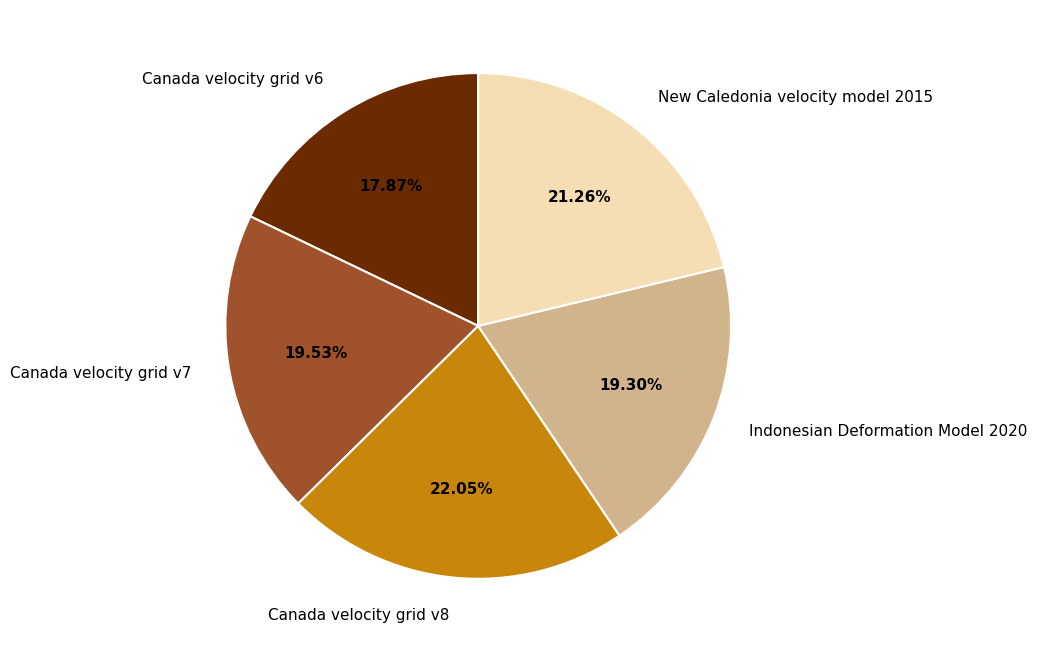

The Canada velocity grid v8 slice represents 22% of the pie. True or false?

True